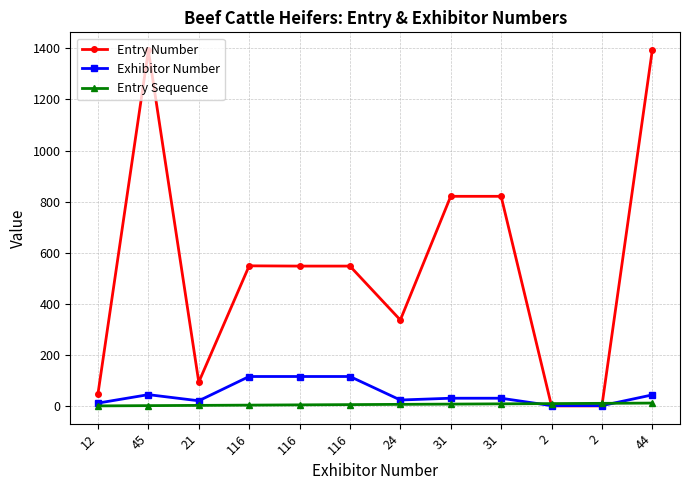

Does the chart have visible grid lines?

Yes